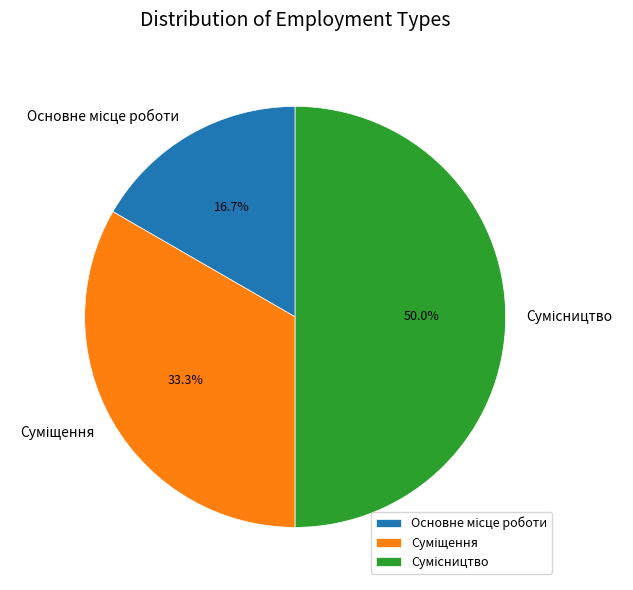

To the nearest percent, what percentage of the pie is Сумісництво?

50%